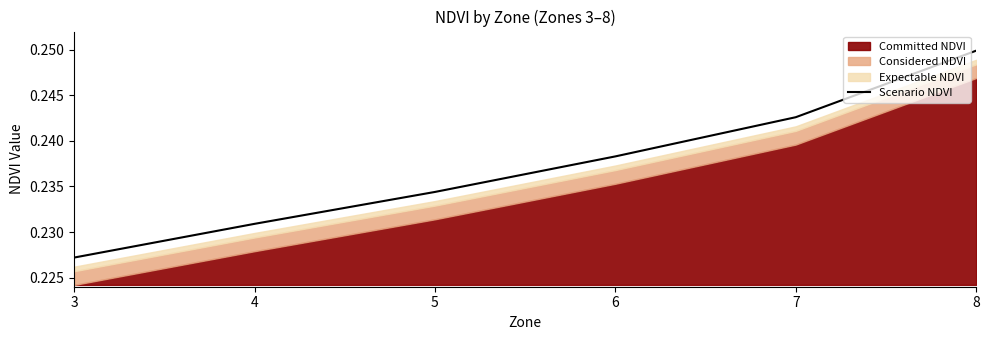

How many categories are shown in the chart?

6